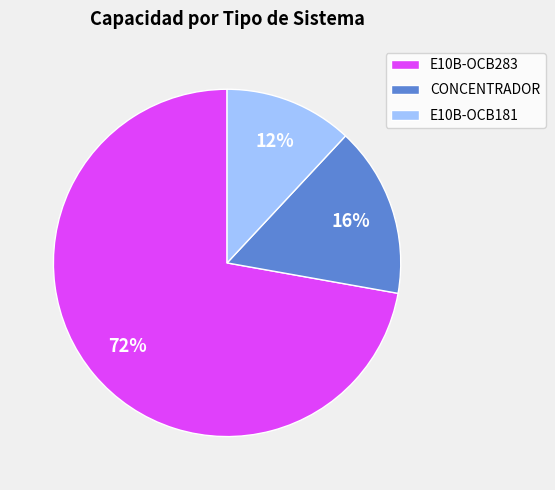

Which has a higher value, CONCENTRADOR or E10B-OCB181?

CONCENTRADOR